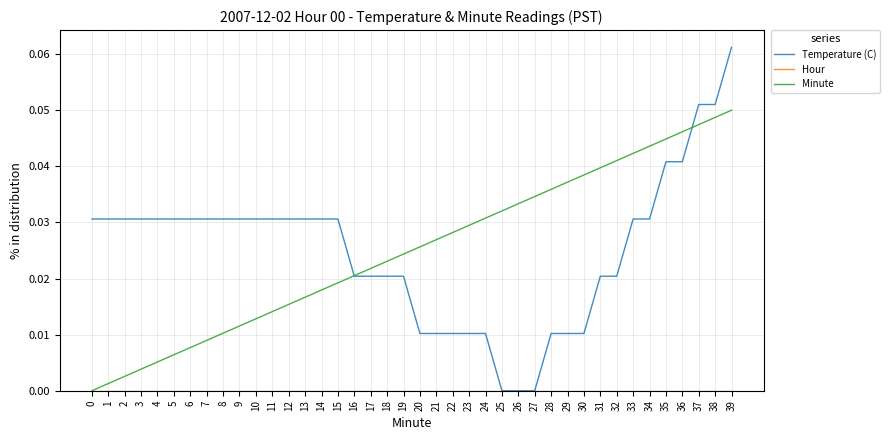

True or false: Temperature (C) and Minute intersect in this chart.

True